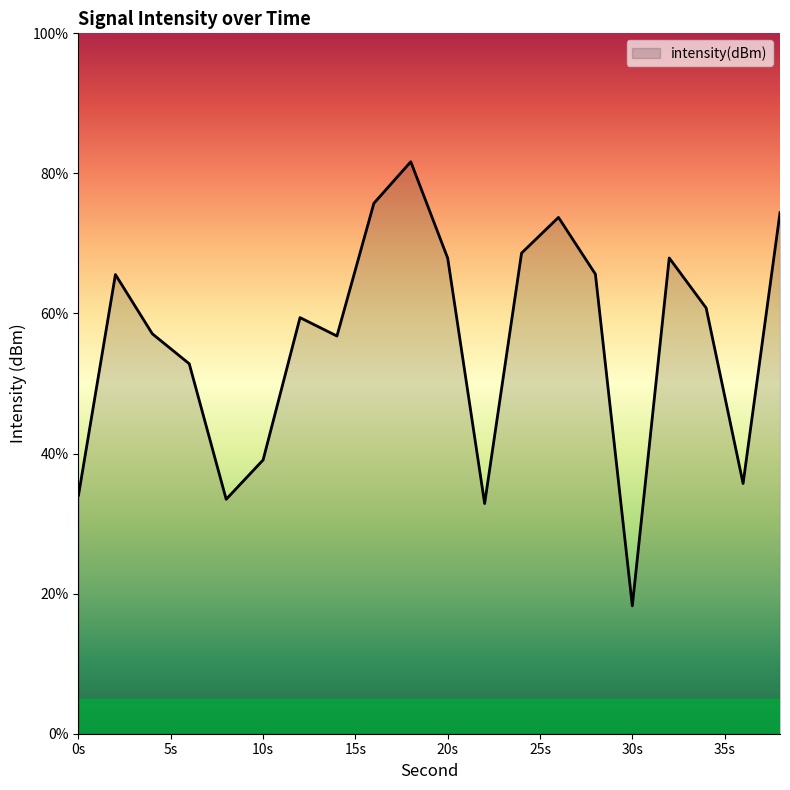

What is the maximum value shown in the chart?

81.7